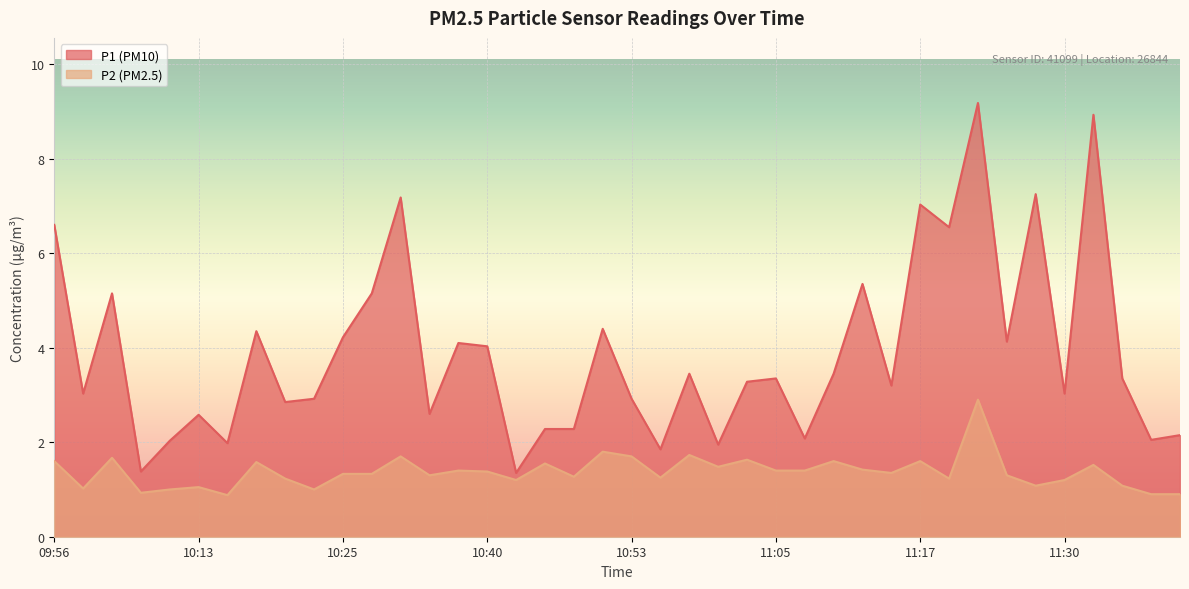

How many values in the P2 series exceed 1?

34